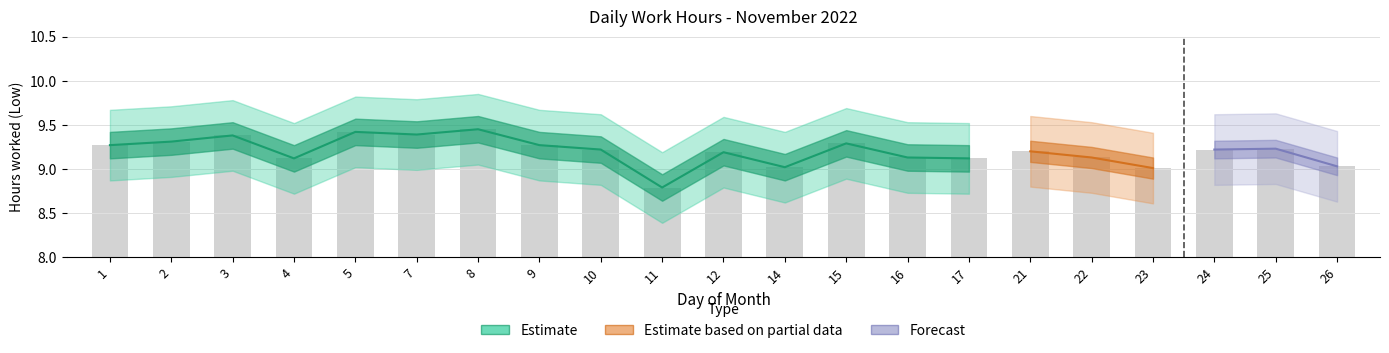

What is the value of the 14th bar from the left?

9.1